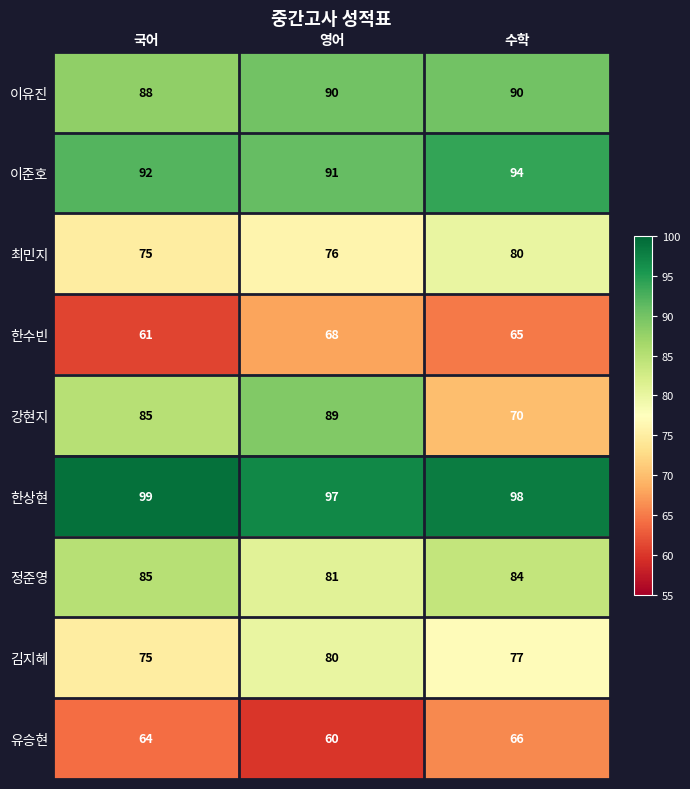

Which category has the lowest value across all series?

영어